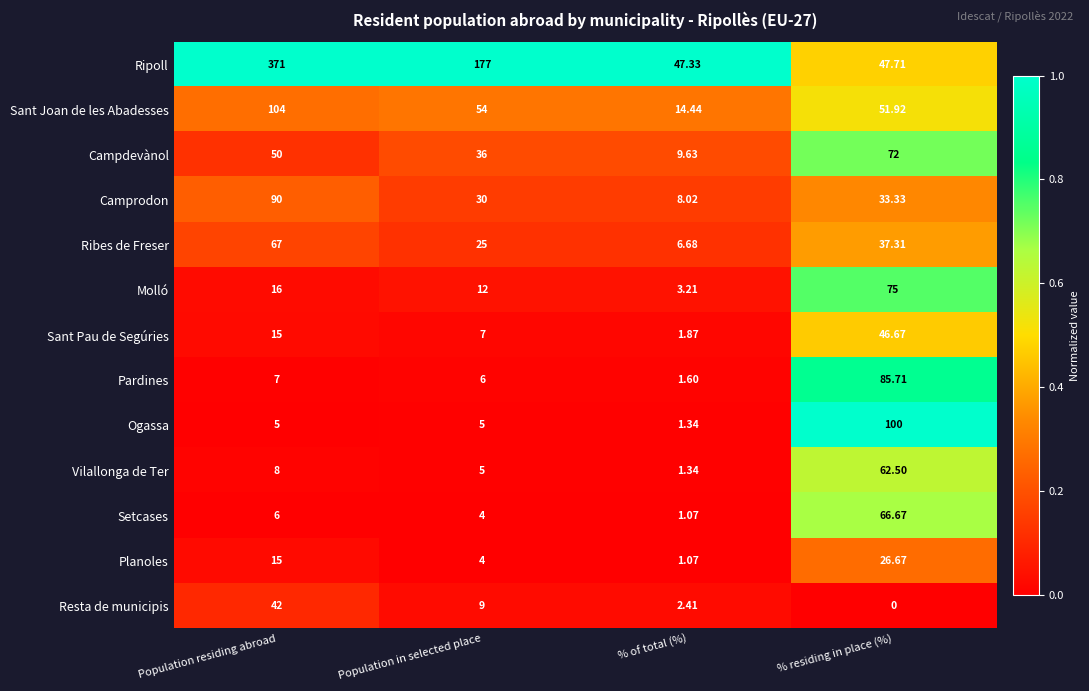

Which series has the largest range (max minus min)?

Ripoll